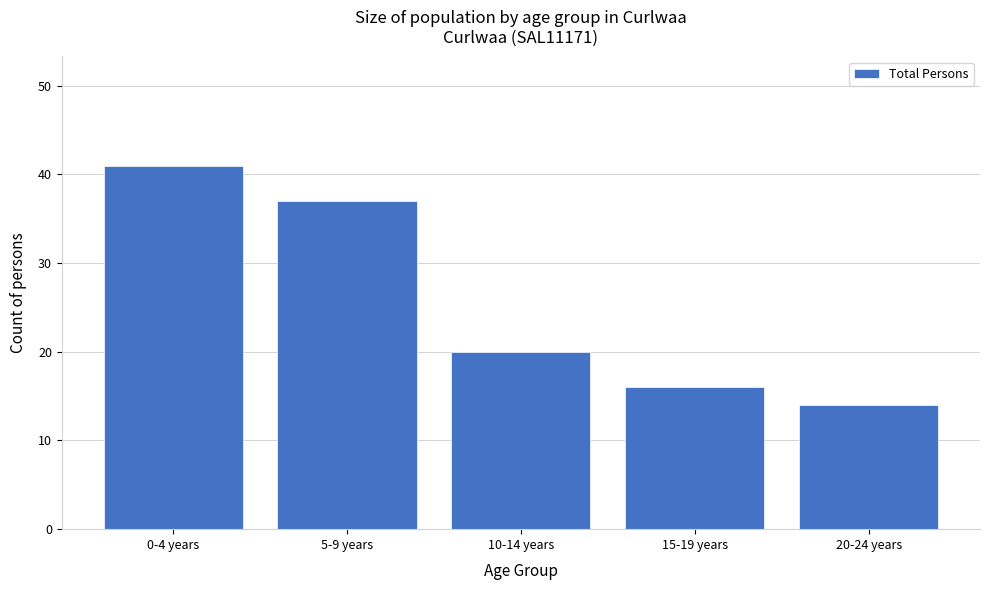

Reading left to right, transcribe all the data shown in this chart.

41	37	20	16	14